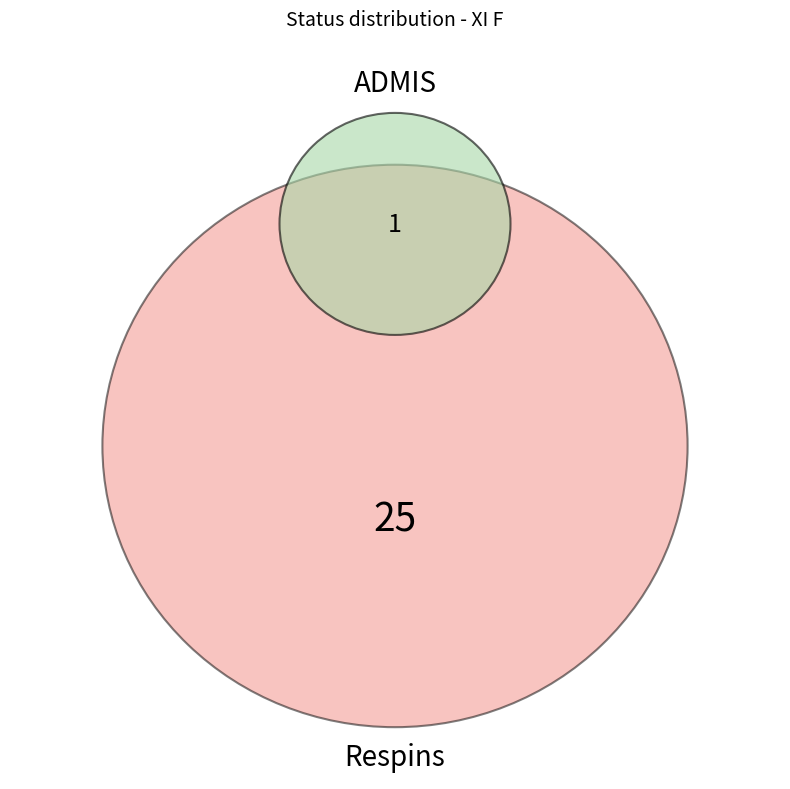

What percentage is the Respins slice, to the nearest percent?

96%